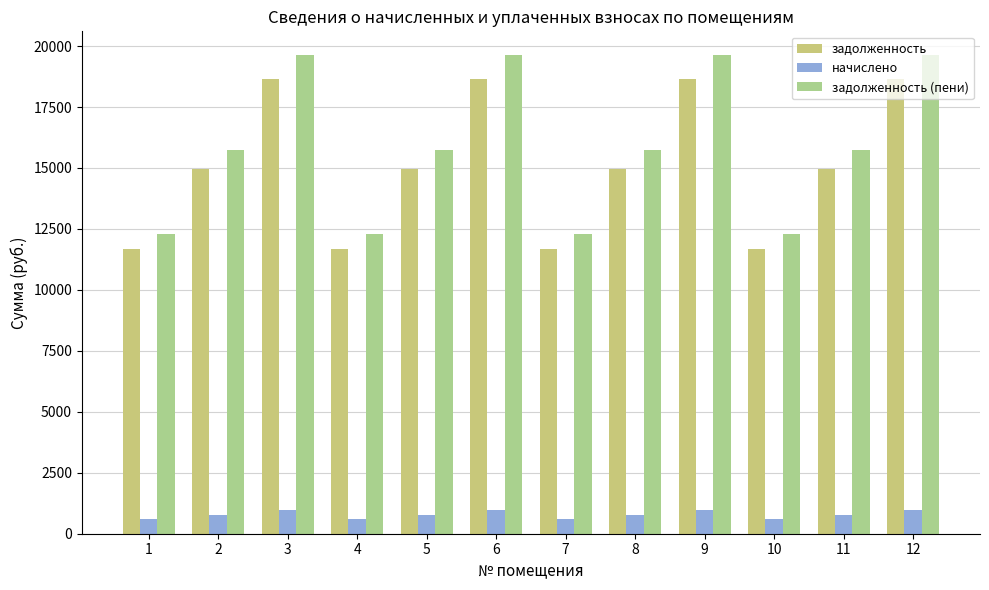

How many data points in задолженность (пени) are above 15725?

8